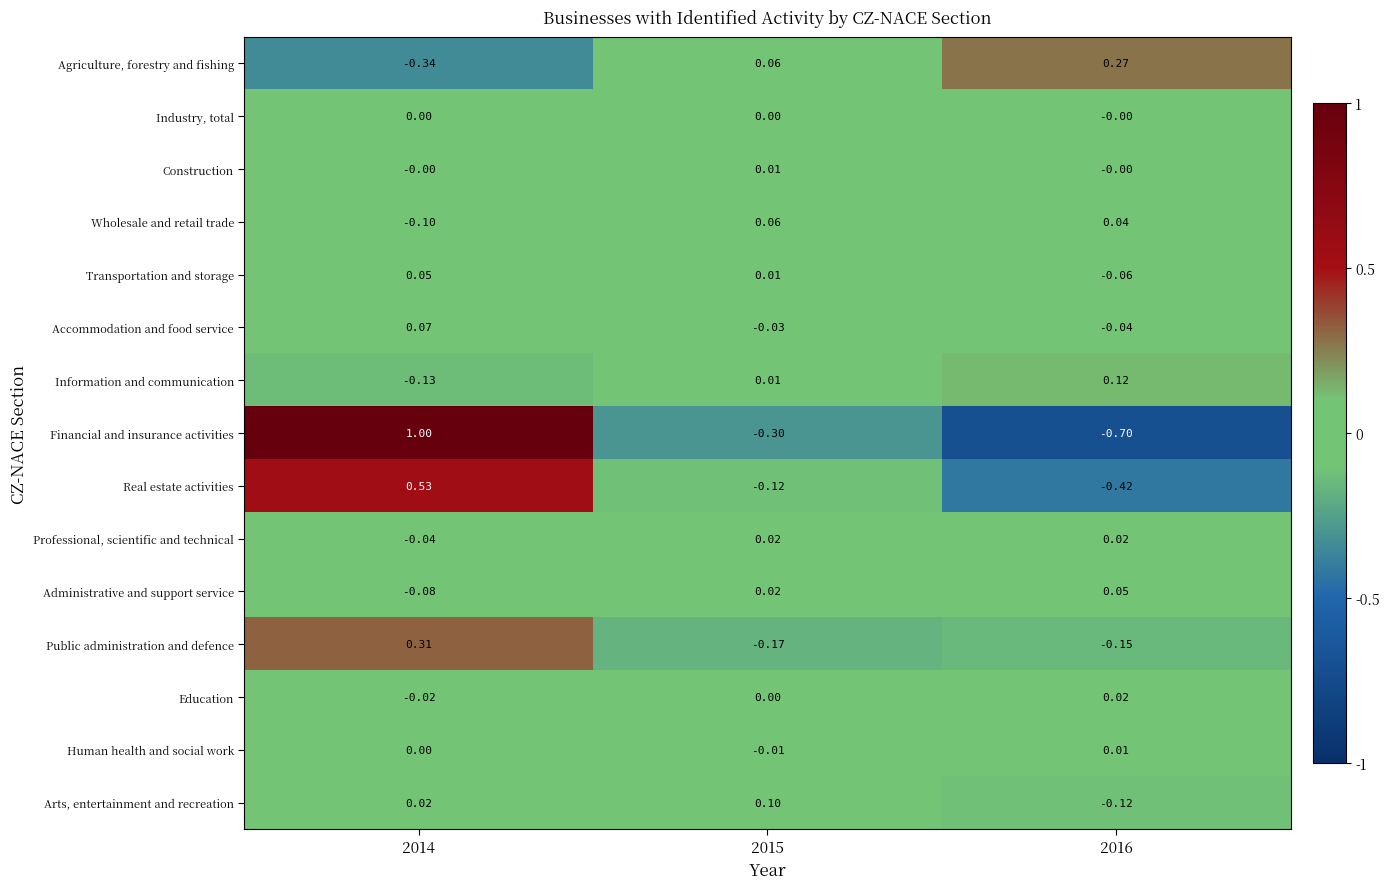

Is the value of Construction at 2014 greater than the value of Transportation and storage at 2014?

No